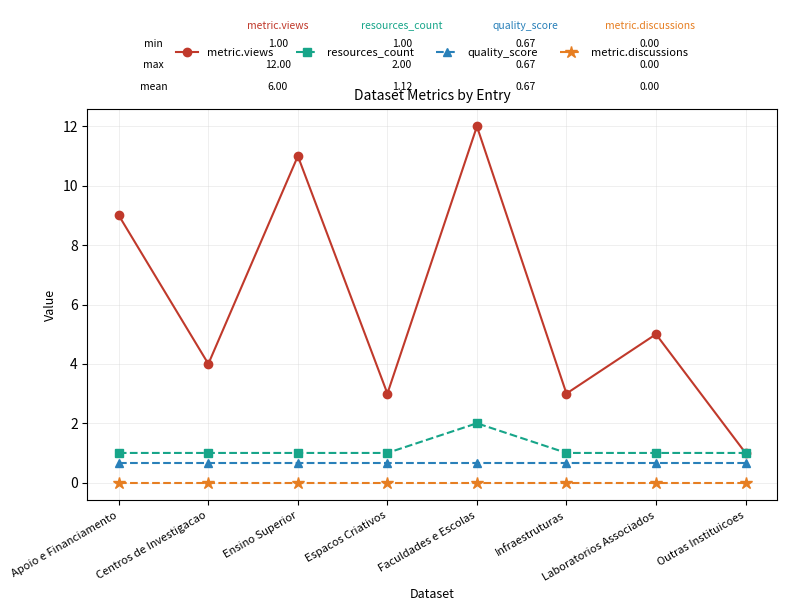

Is the value of resources_count at Laboratorios Associados greater than the value of metric.discussions at Laboratorios Associados?

Yes